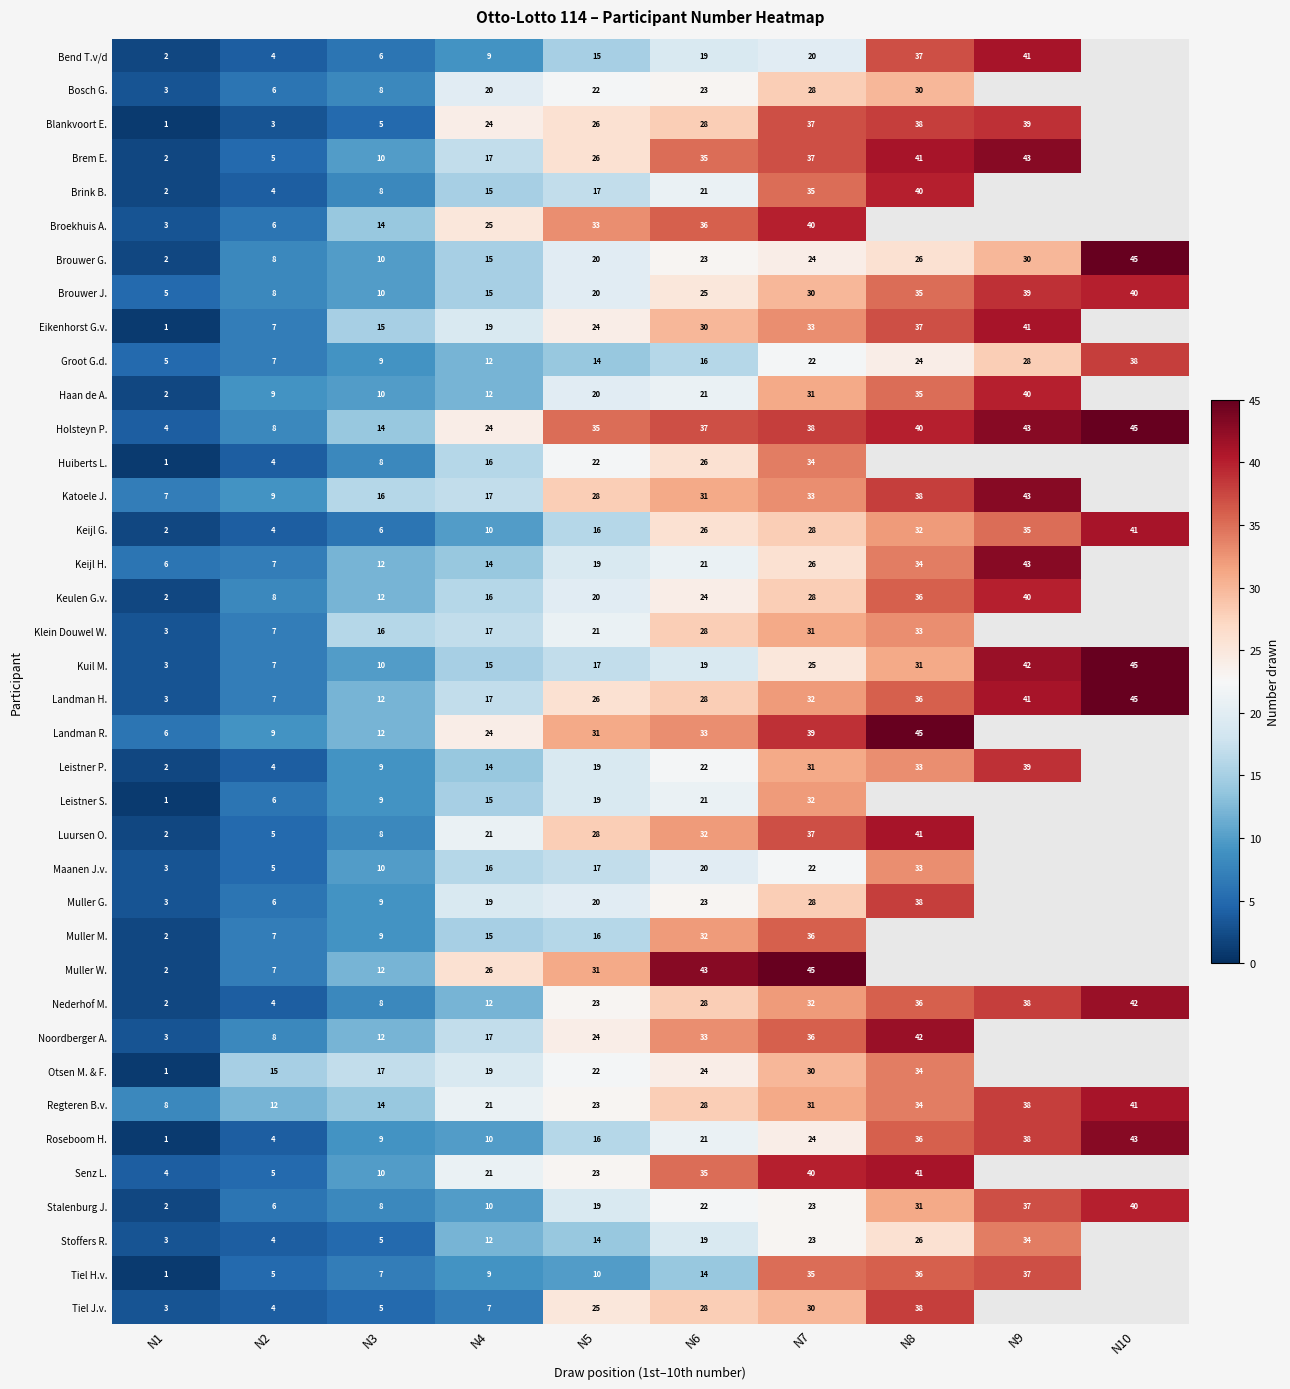

Which has a higher value, N8 or N10?

N10